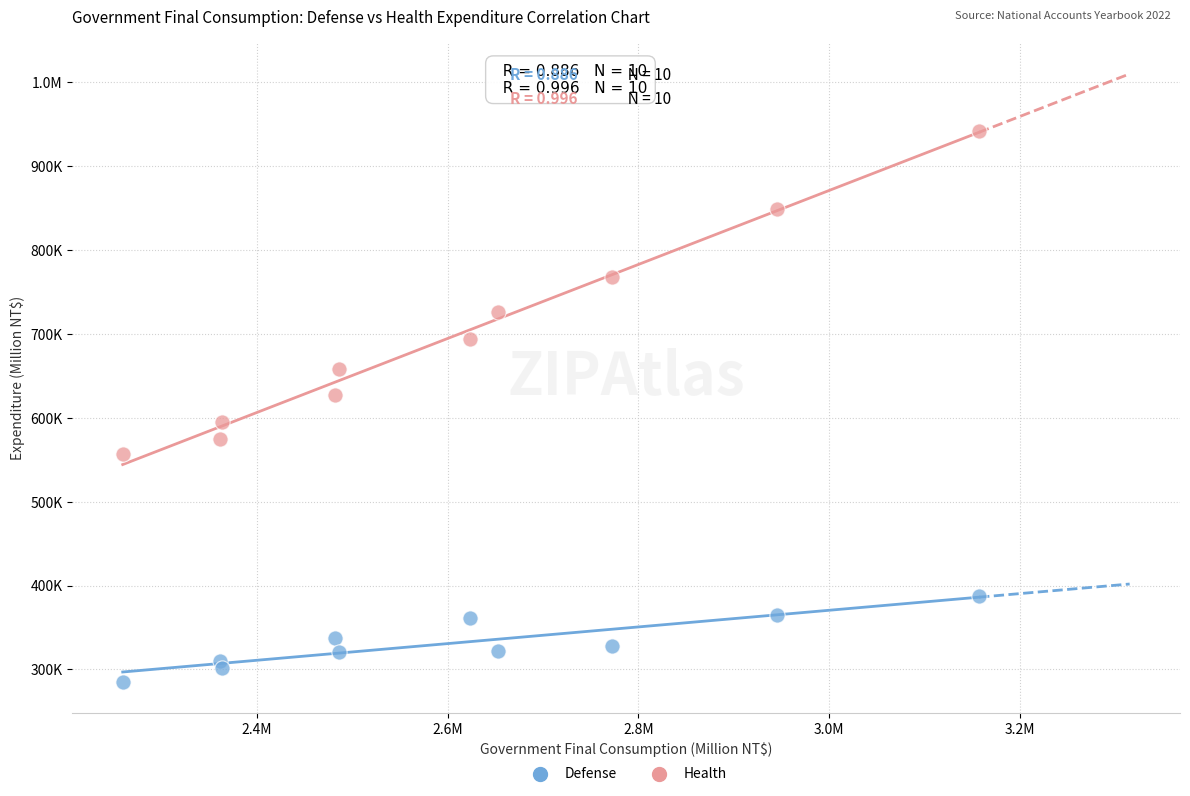

What are all the series names shown in the legend?

Defense, Health